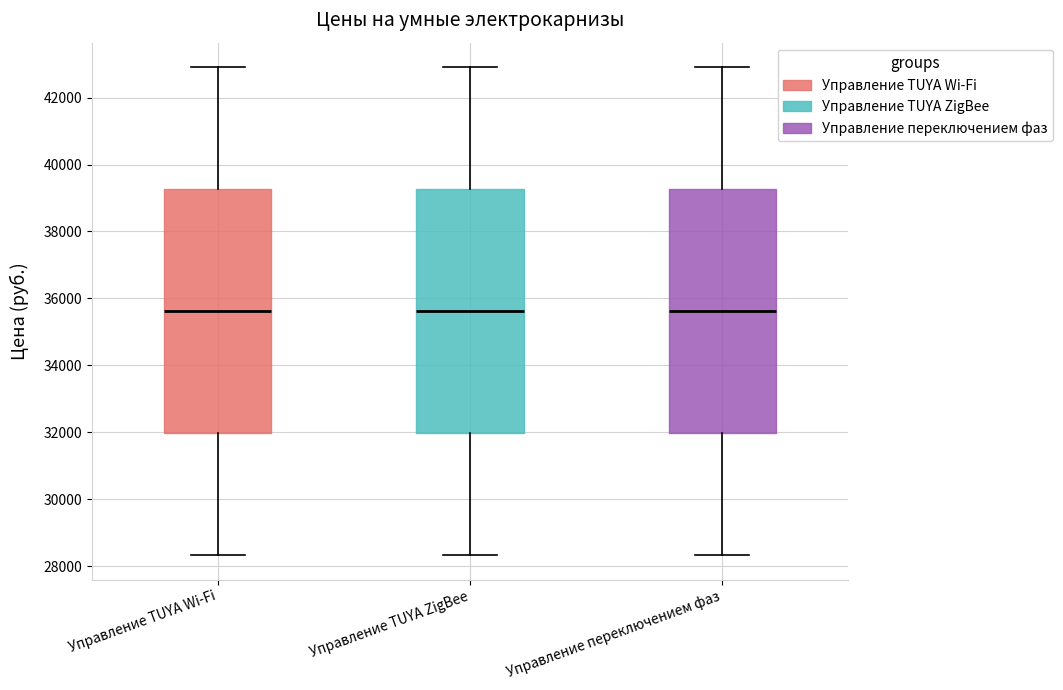

Where is the lower edge of the box for Управление TUYA Wi-Fi on the y-axis? The values are not printed on the chart, so give them approximately, as read against the axis.

32000